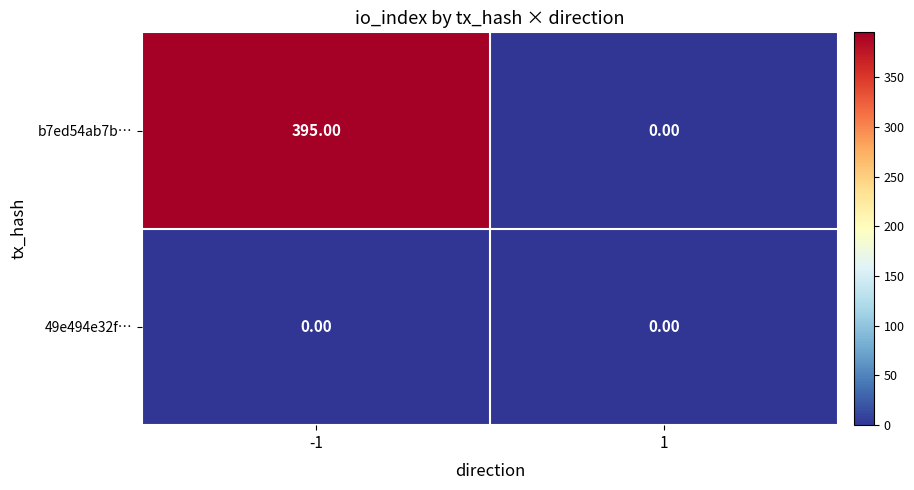

List the series in order of their overall mean, lowest first.

49e494e32f…, b7ed54ab7b…